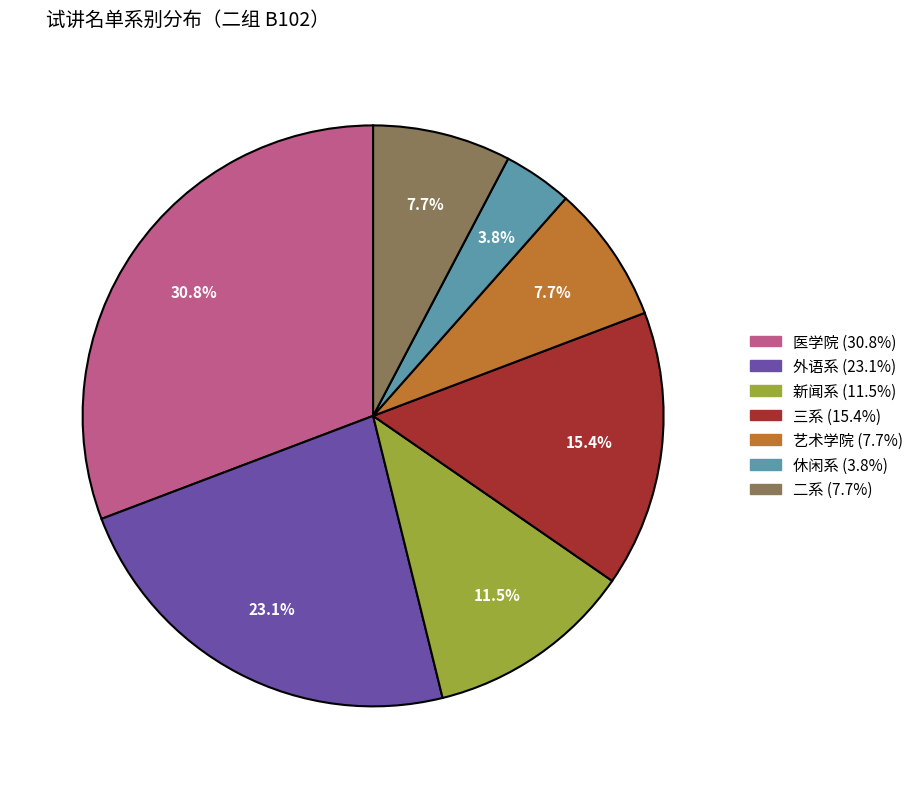

To the nearest percent, what percentage of the pie is 休闲系?

4%